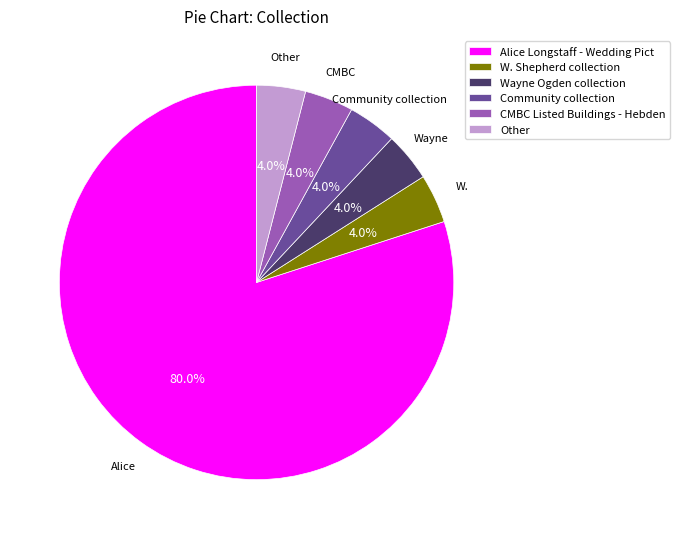

To the nearest percent, what is the average slice percentage?

17%